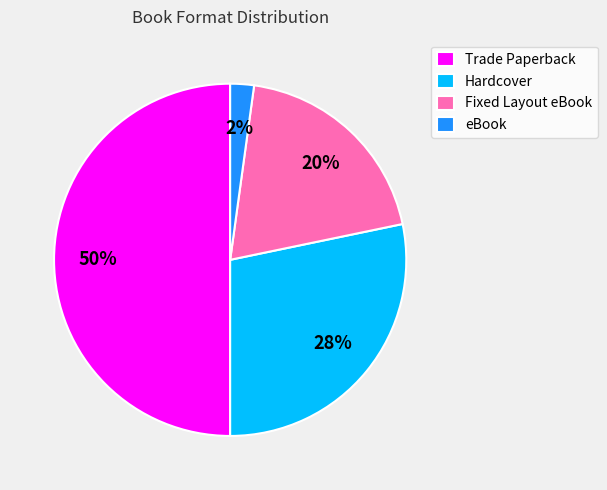

True or false: Trade Paperback accounts for 50% of the total.

True